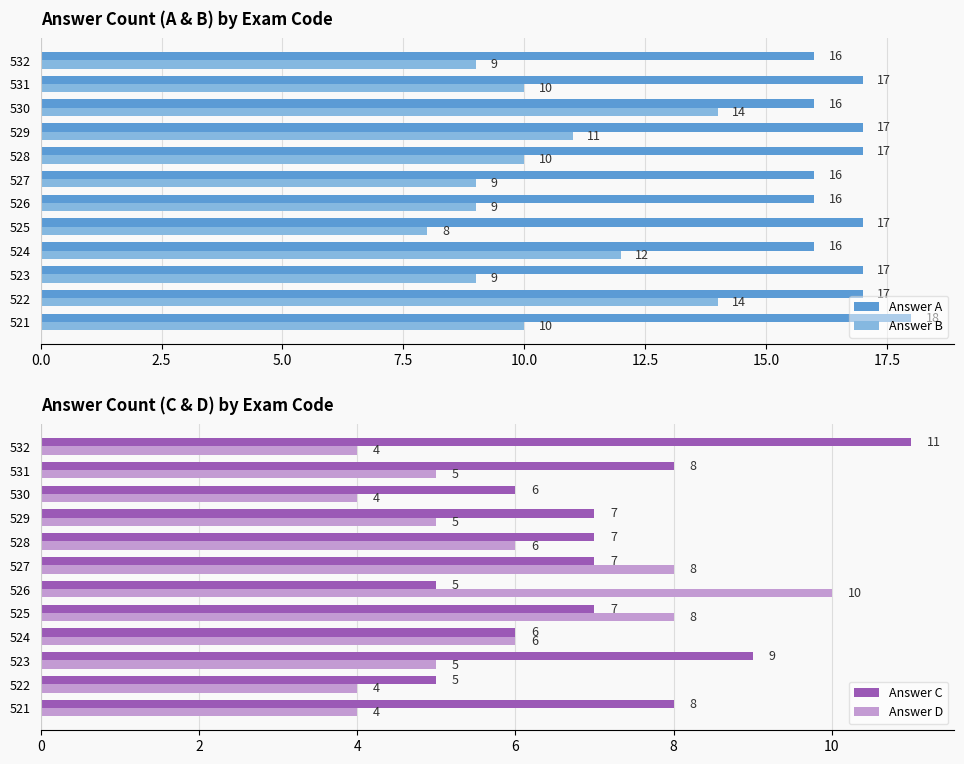

What is the average value of the Answer A series?

17